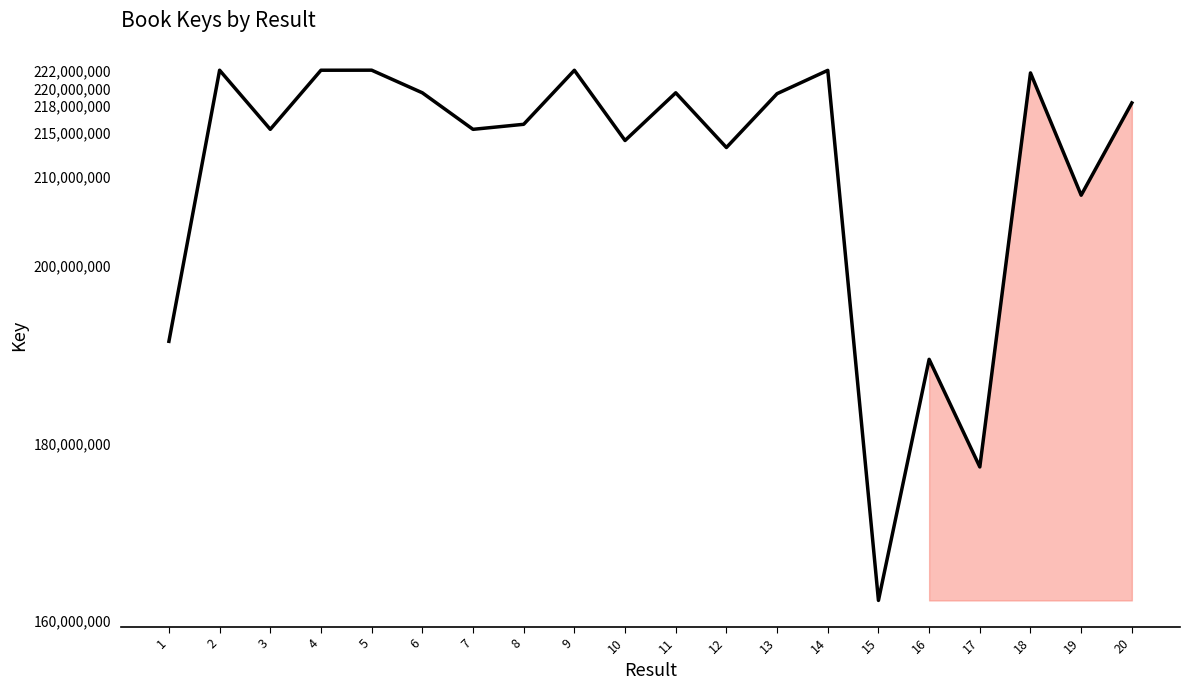

What is the smallest value displayed?

162308364